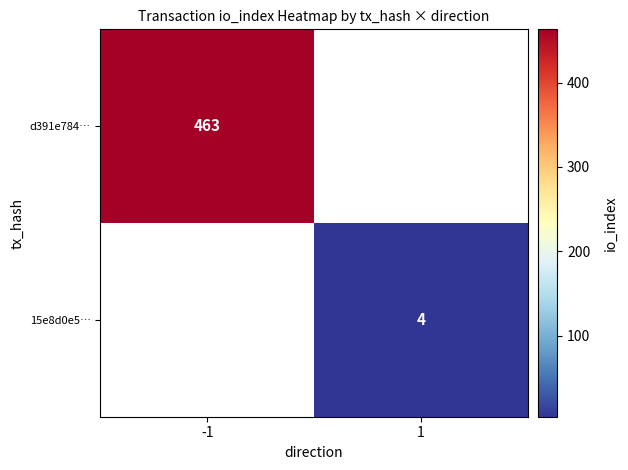

Is the value of d391e784… at -1 greater than the value of 15e8d0e5… at 1?

Yes